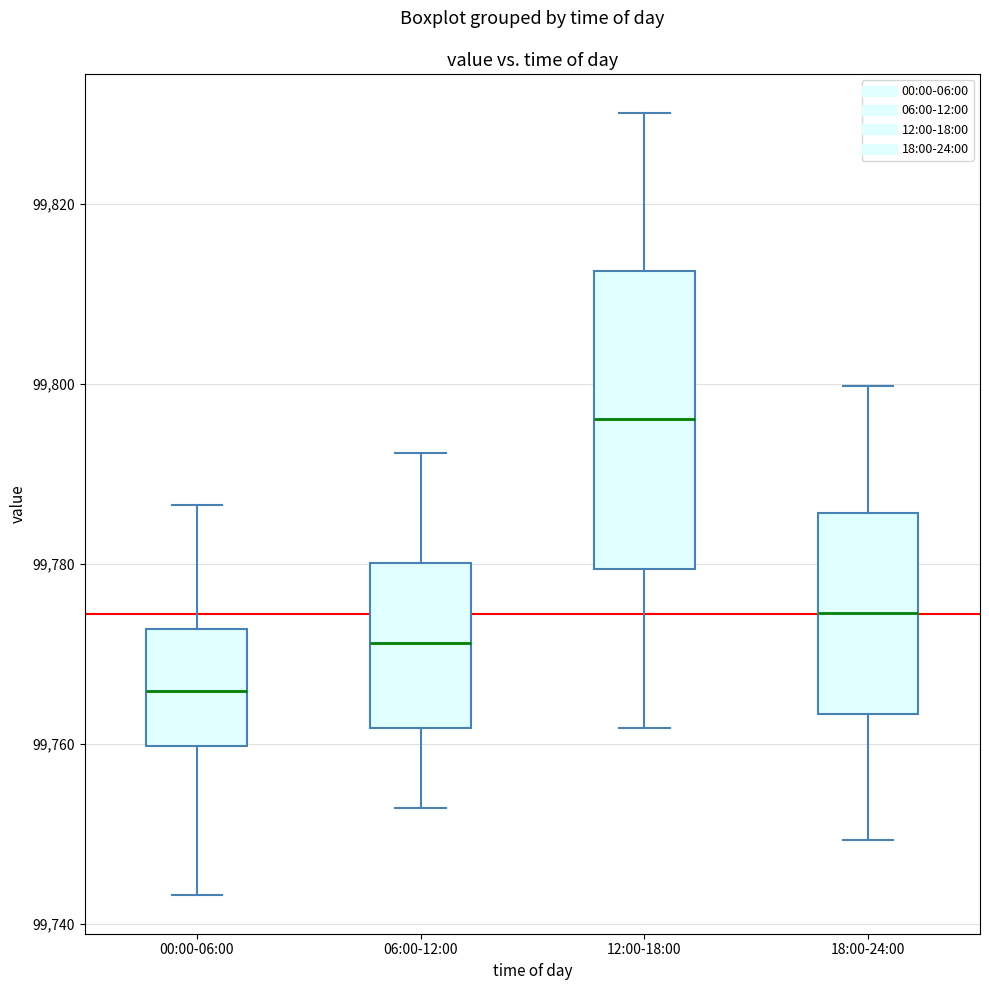

Reading left to right, transcribe this box plot: for each box, give where its median line is, the range the box spans, and where its two whiskers end, as read against the y-axis. The values are not printed on the chart, so give them approximately, as read against the axis.

00:00-06:00: median 99766, box 99760 to 99772, whiskers 99744 to 99786
06:00-12:00: median 99772, box 99762 to 99780, whiskers 99752 to 99792
12:00-18:00: median 99796, box 99780 to 99812, whiskers 99762 to 99830
18:00-24:00: median 99774, box 99764 to 99786, whiskers 99750 to 99800